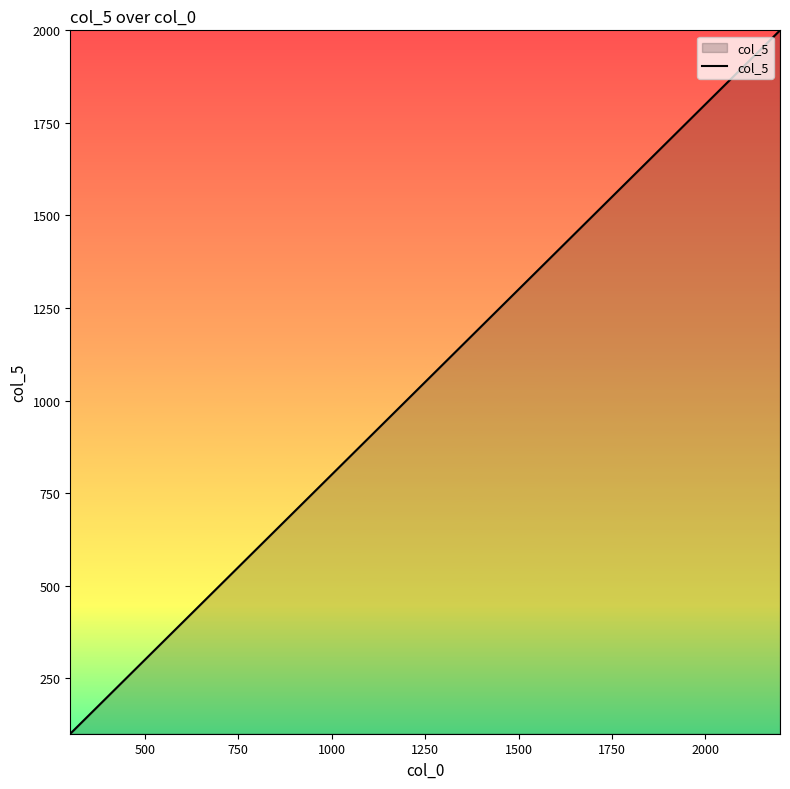

What is the greatest value displayed?

2000